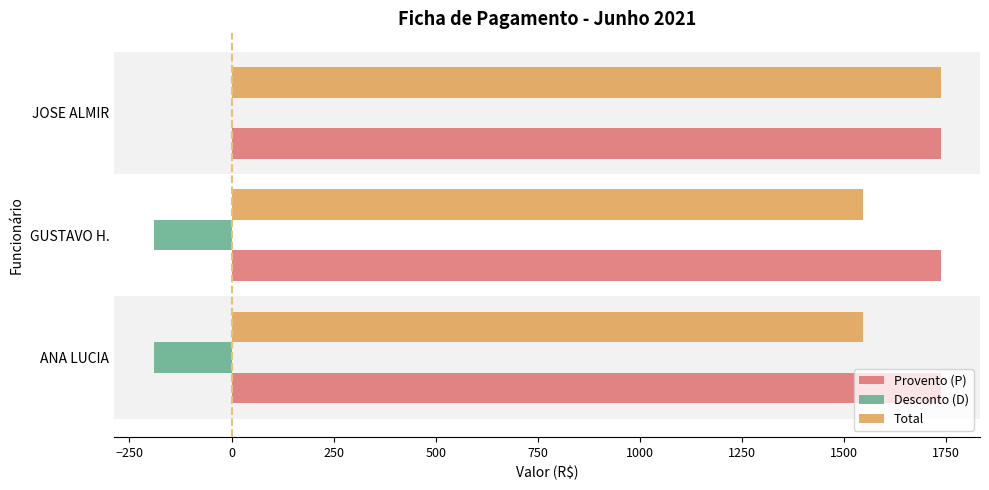

Which category has the highest value in the Total series?

JOSE ALMIR